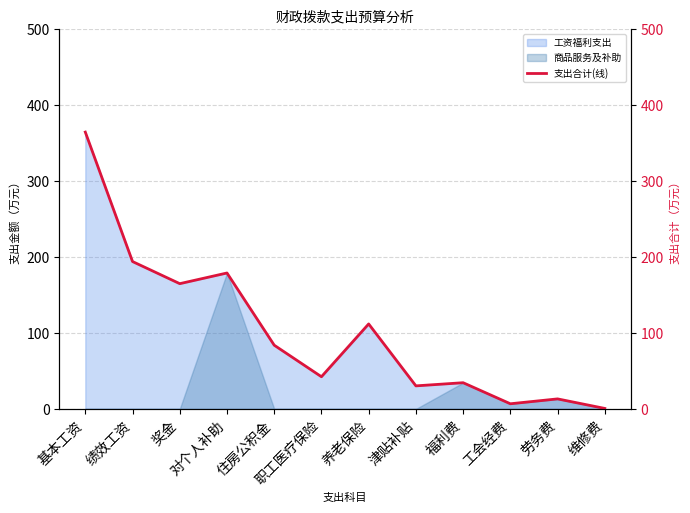

At which label does the data first exceed 83?

基本工资